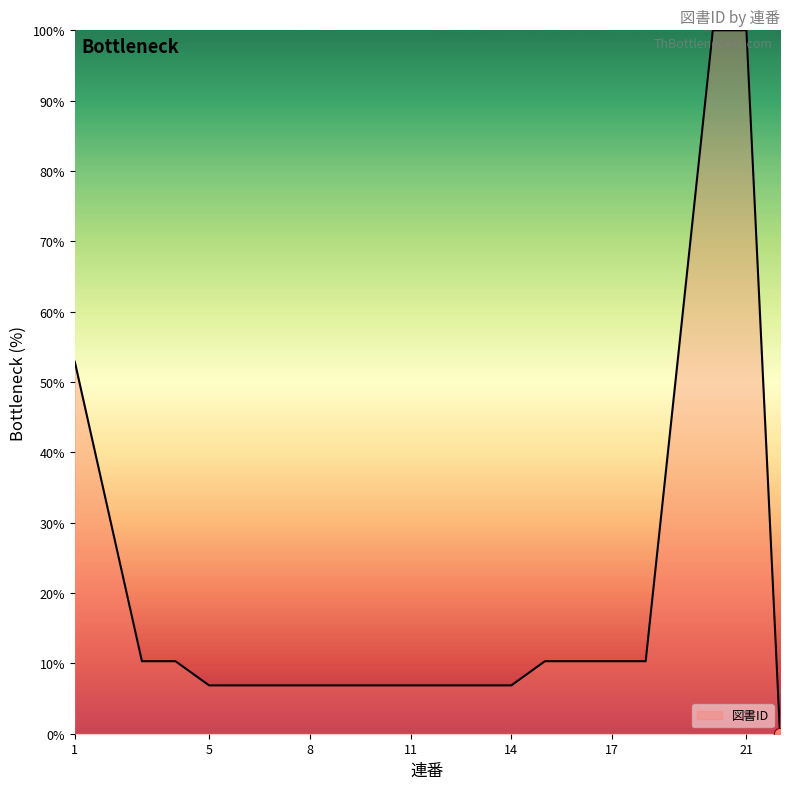

What is the greatest value displayed?

100.0